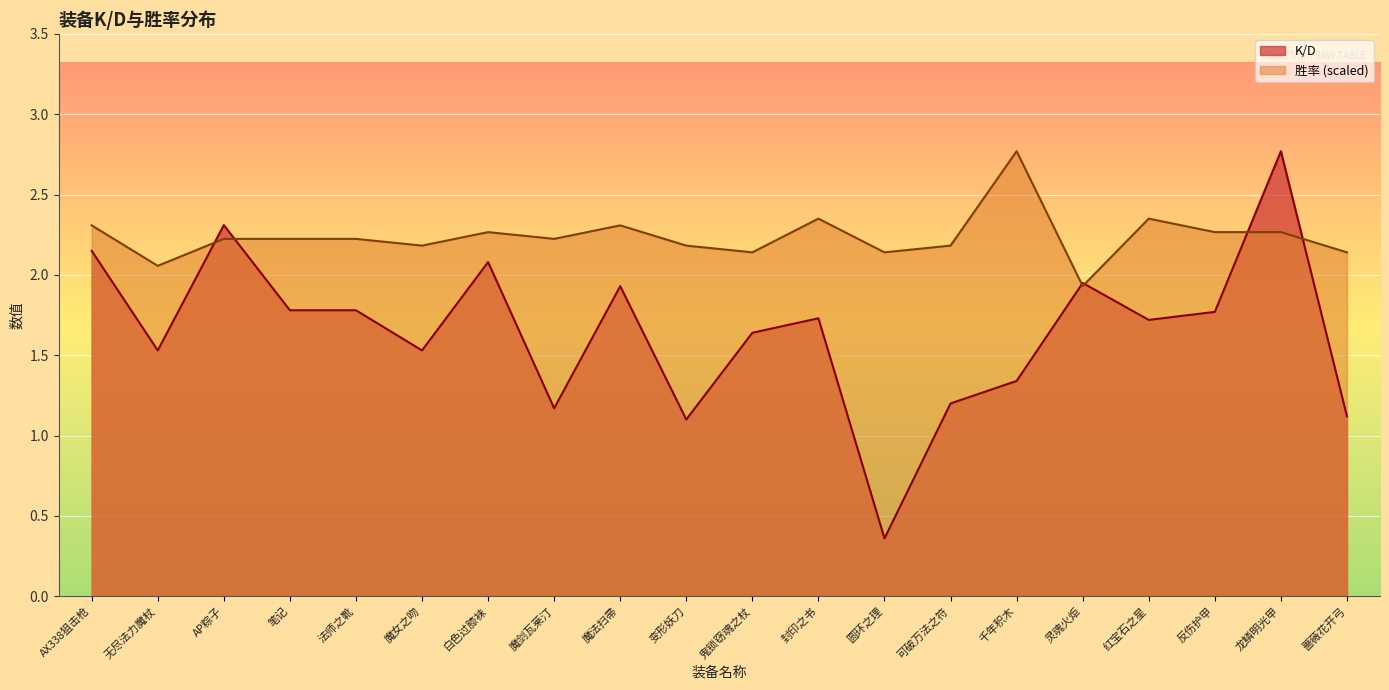

What is the average value of the K/D series?

1.6